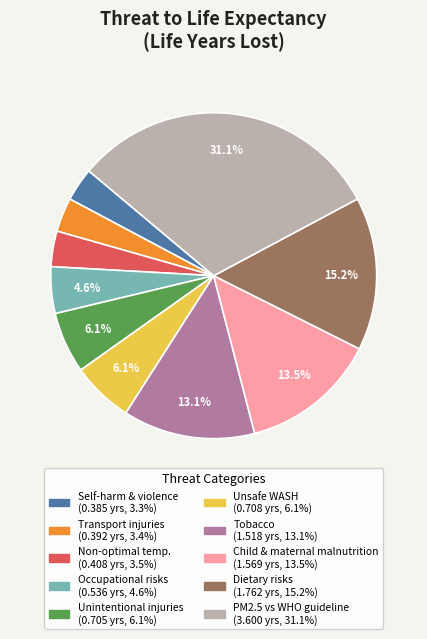

Is there any slice that represents more than half of the pie?

No